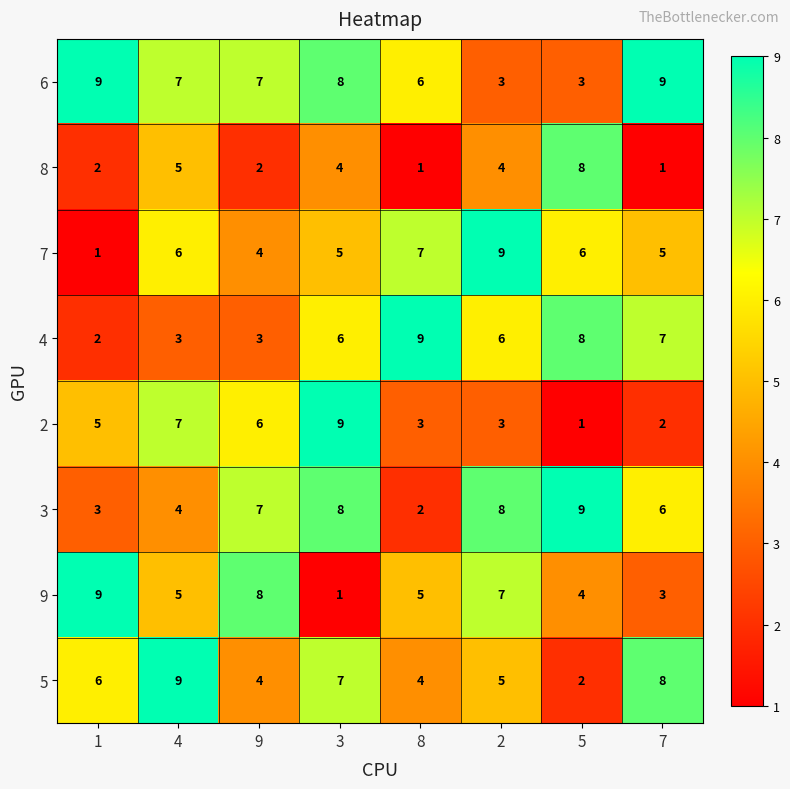

What is the total value across all series at 7?

41